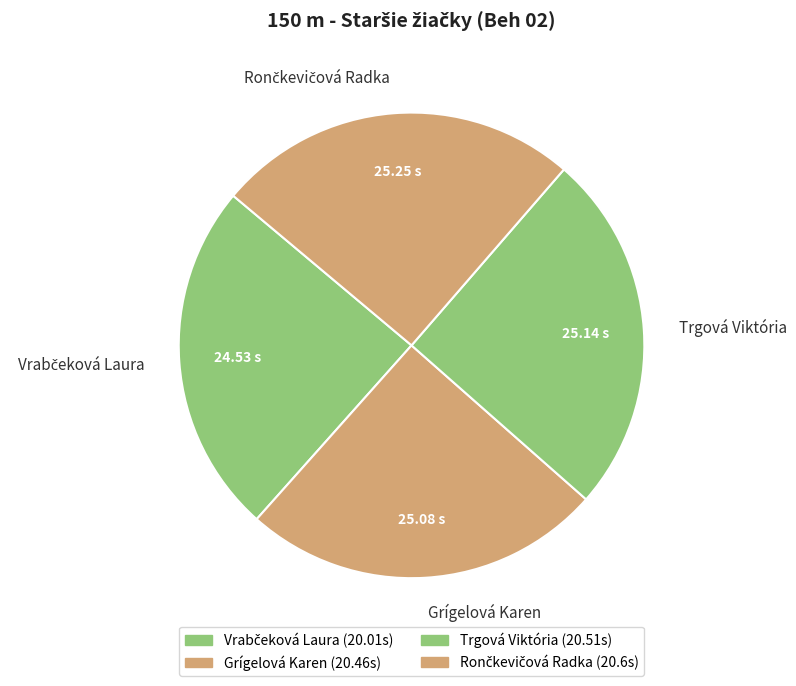

Is there a majority slice in this chart?

No